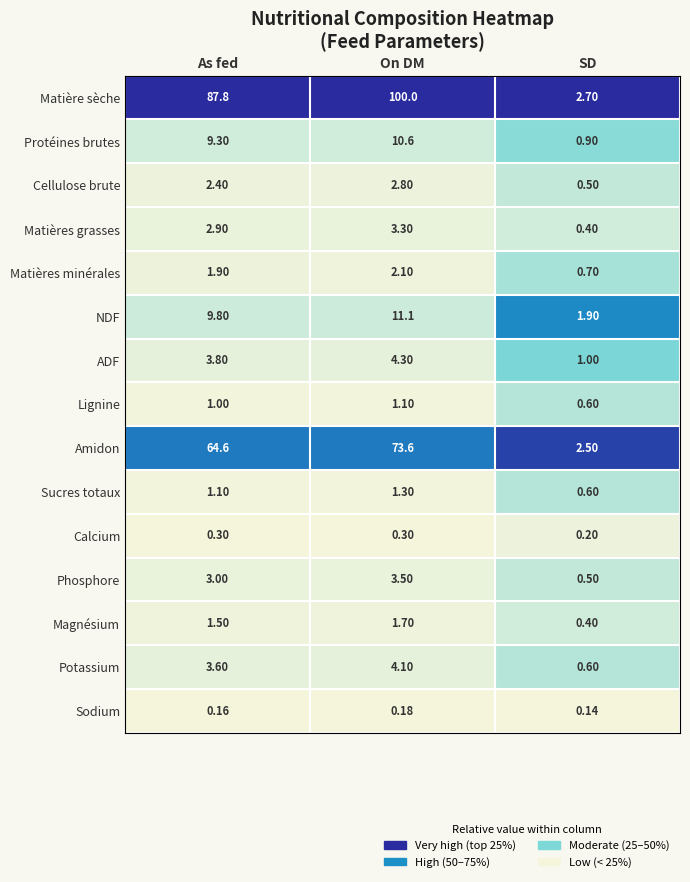

What is the total value across all series at SD?

13.6